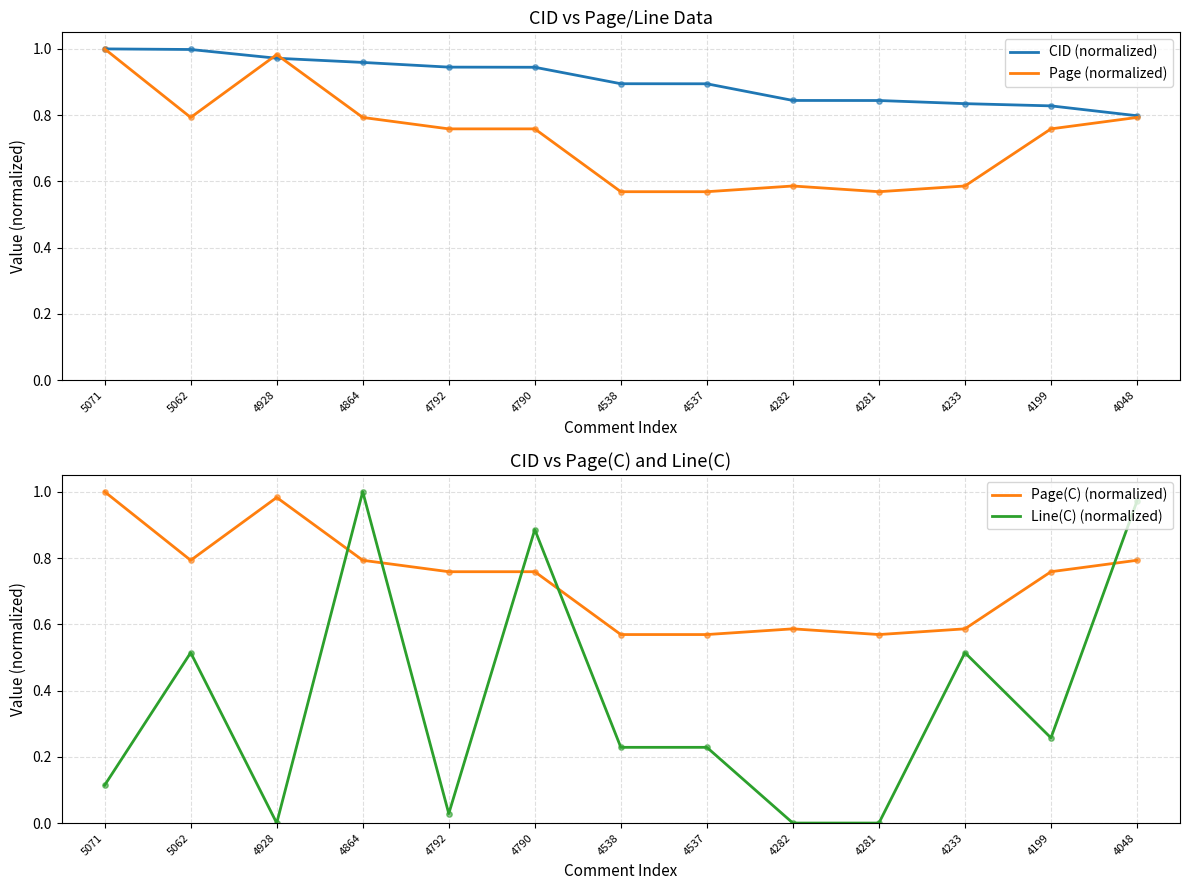

Which series has the largest total across all categories?

CID (normalized)